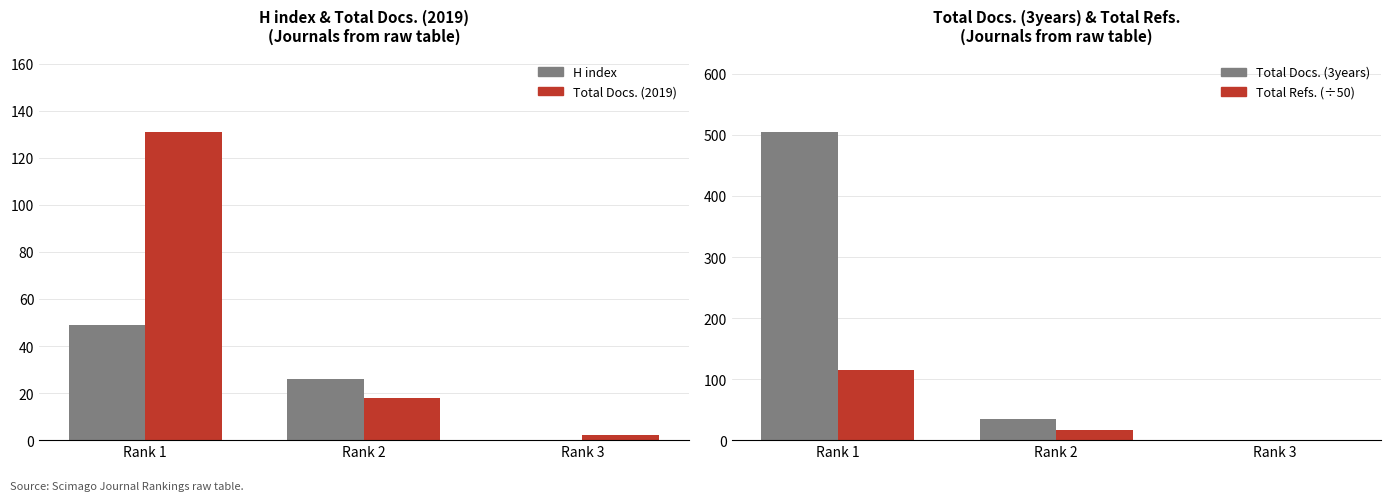

How many data points in Total Refs. (÷50) are less than 16?

1